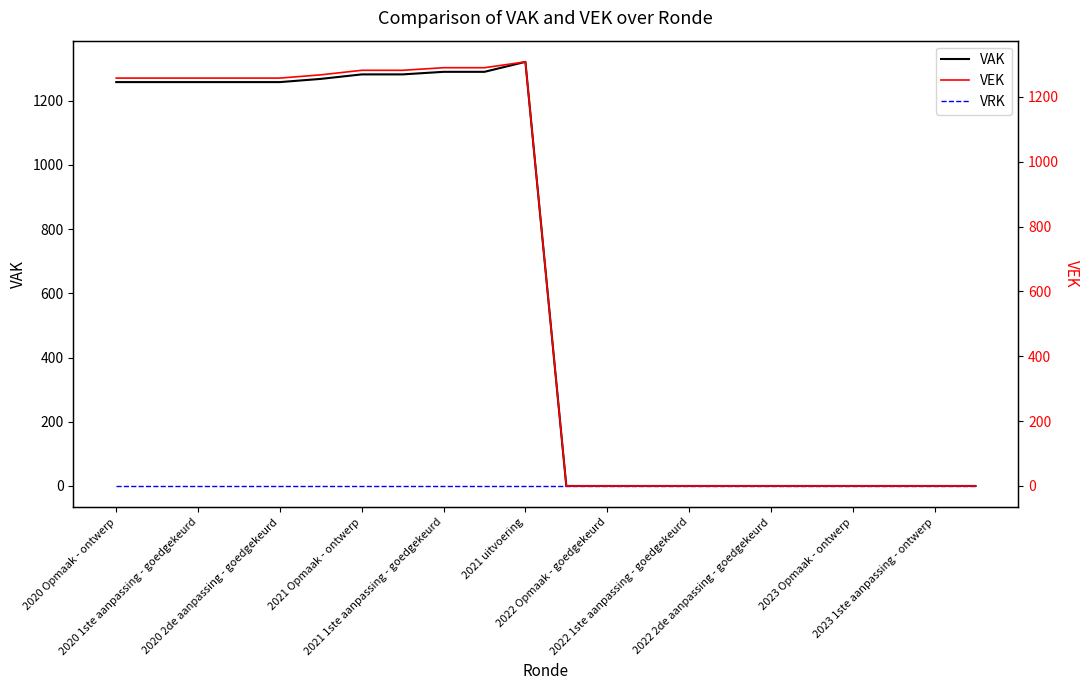

How many lines are shown in the chart?

3